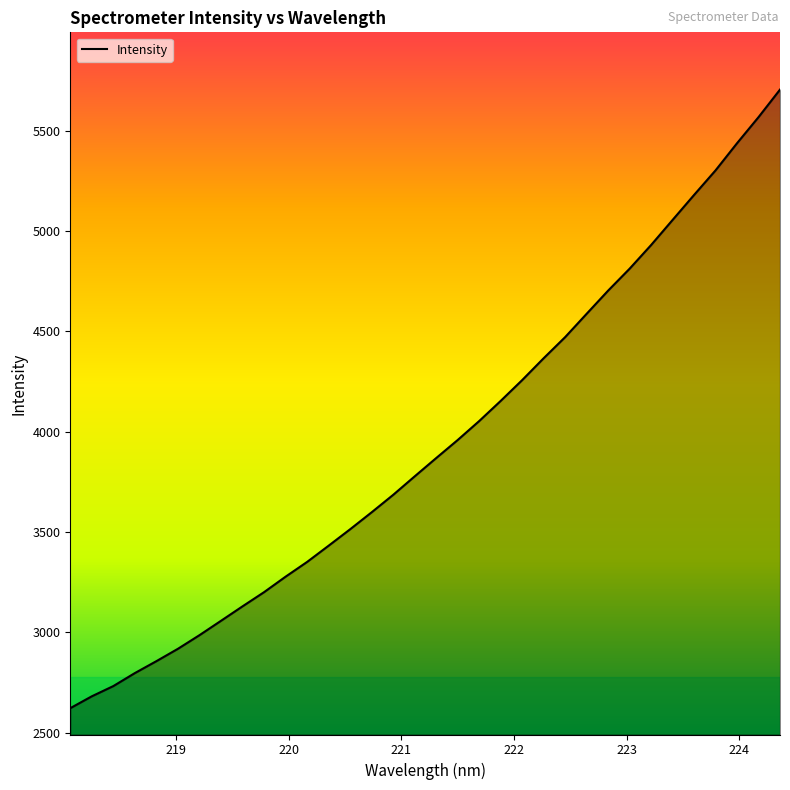

What is the minimum value shown in the chart?

2622.7